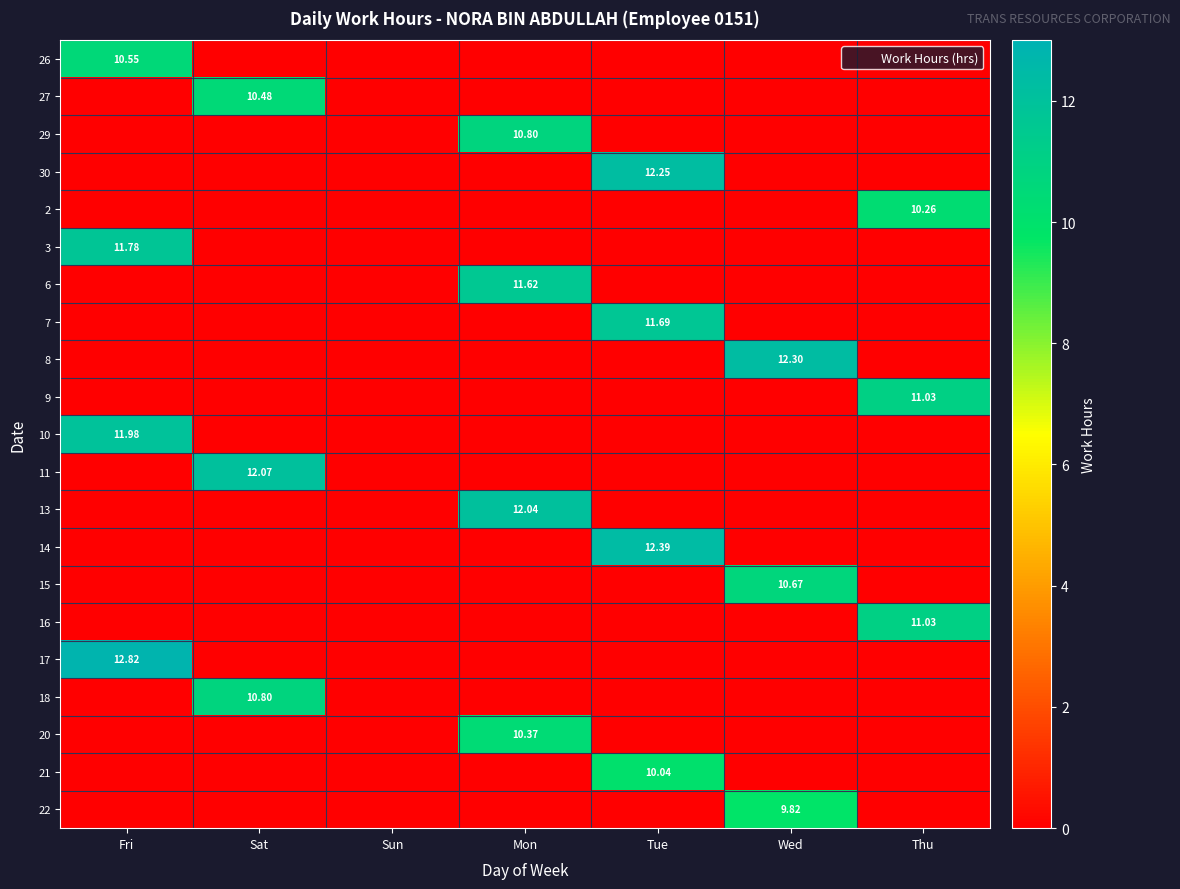

What is the difference between the maximum and minimum values in the 18 series?

10.8